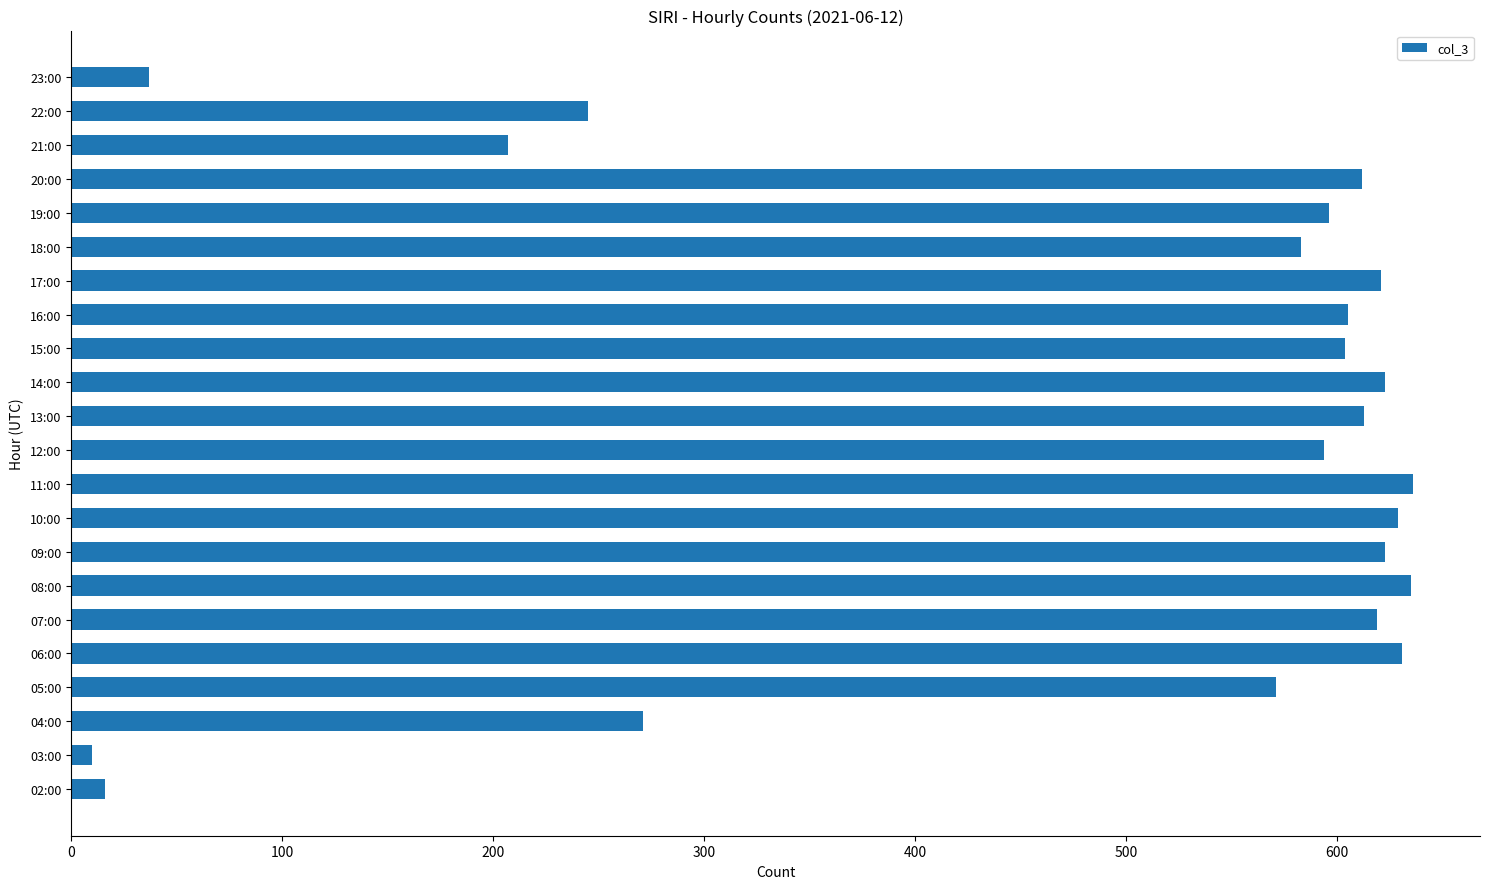

The value at 23:00 is 37. True or false?

True